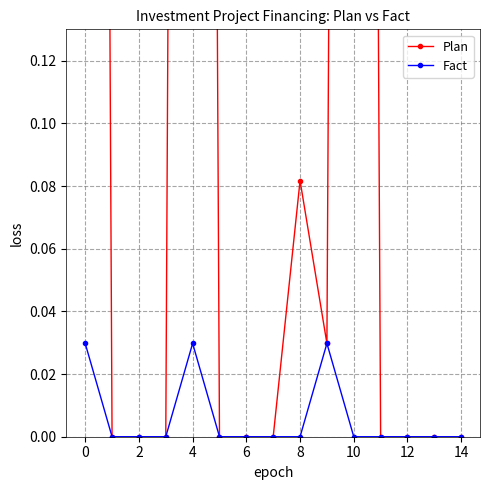

True or false: Fact has more than 1 points higher than both neighbors.

True